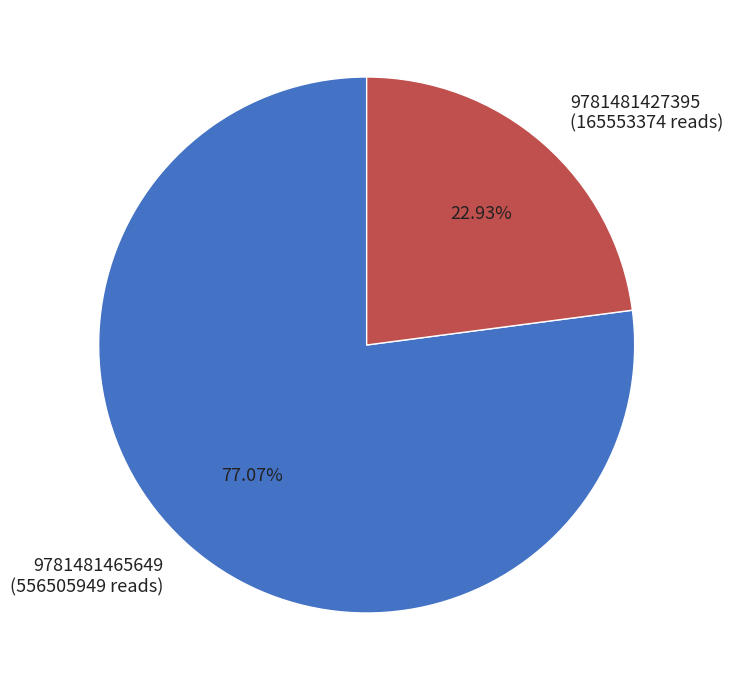

What percentage is the 9781481427395 slice, to the nearest percent?

23%